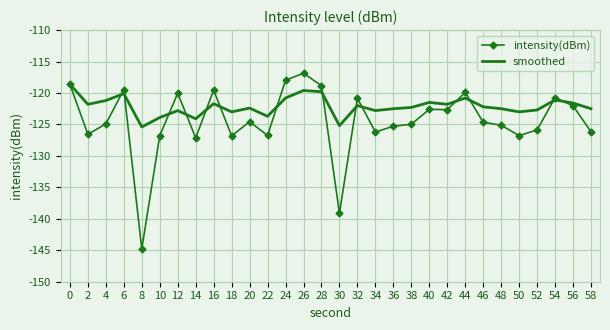

List the series in order of their peak value, lowest first.

smoothed, intensity(dBm)